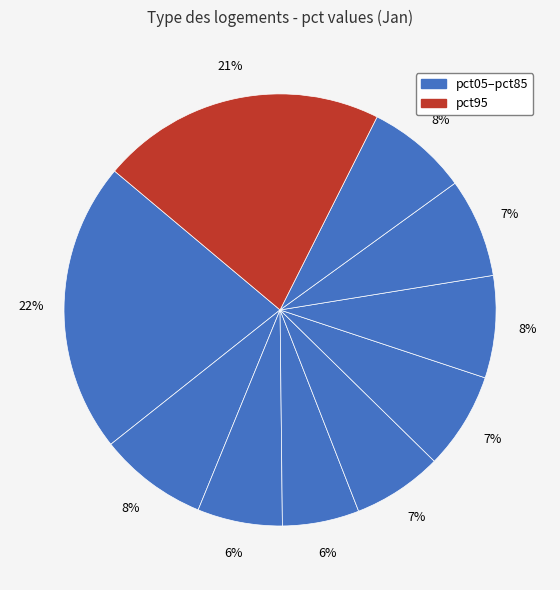

Count the number of slices in the pie.

10